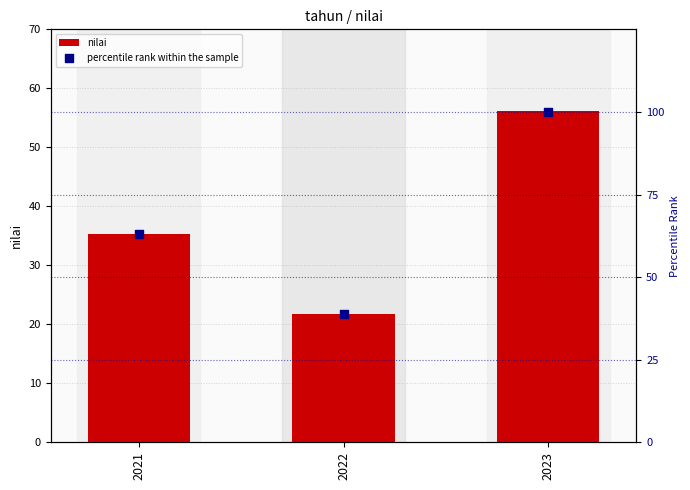

Which series has the widest spread of Y values?

percentile rank within the sample